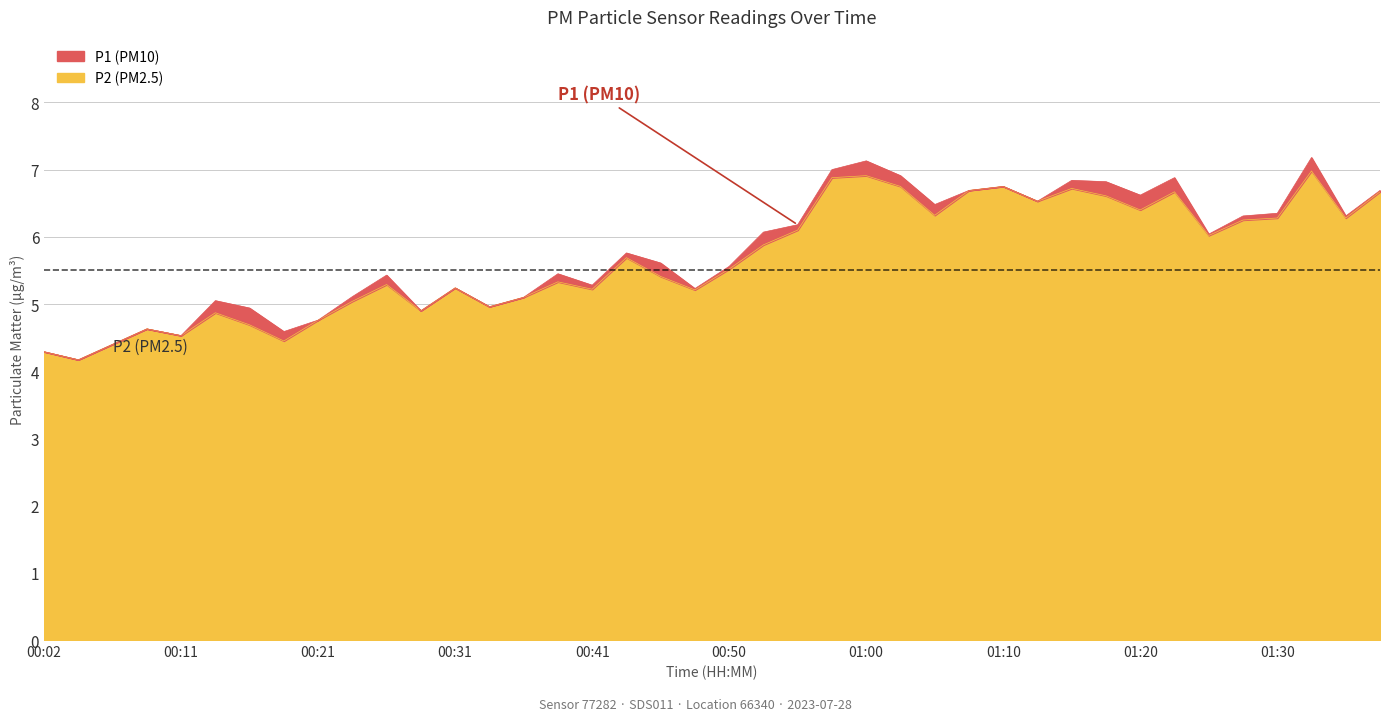

Reading left to right, transcribe all the data shown in this chart.

P1: 4.3	4.2	4.4	4.6	4.5	5.0	4.9	4.6	4.8	5.1	5.4	4.9	5.2	5.0	5.1	5.5	5.3	5.8	5.6	5.2	5.6	6.1	6.2	7.0	7.1	6.9	6.5	6.7	6.8	6.5	6.8	6.8	6.6	6.9	6.0	6.3	6.3	7.2	6.3	6.7
P2: 4.3	4.2	4.4	4.6	4.5	4.9	4.7	4.5	4.8	5.0	5.3	4.9	5.2	5.0	5.1	5.3	5.2	5.7	5.4	5.2	5.5	5.9	6.1	6.9	6.9	6.8	6.3	6.7	6.8	6.5	6.7	6.6	6.4	6.7	6.0	6.2	6.3	7.0	6.3	6.7